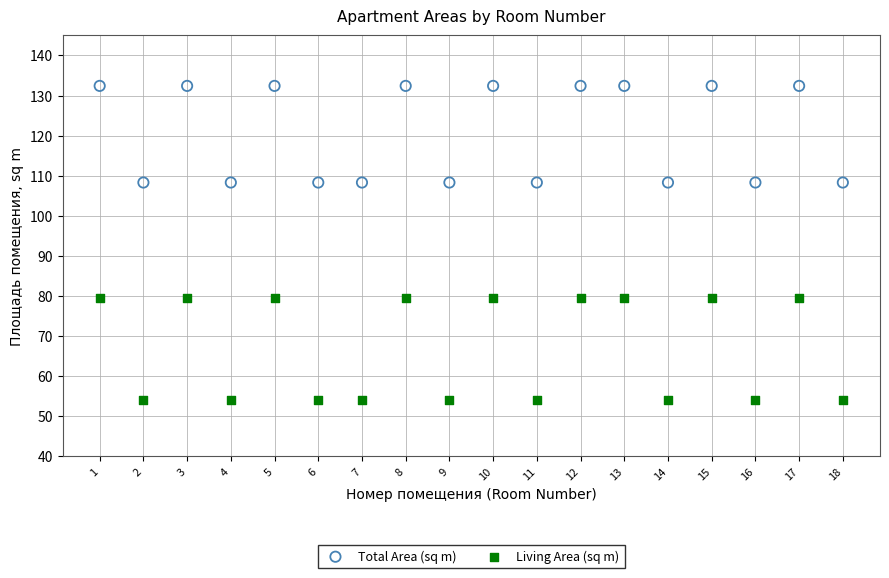

Which series contains the lowest Y value?

Living Area (sq m)